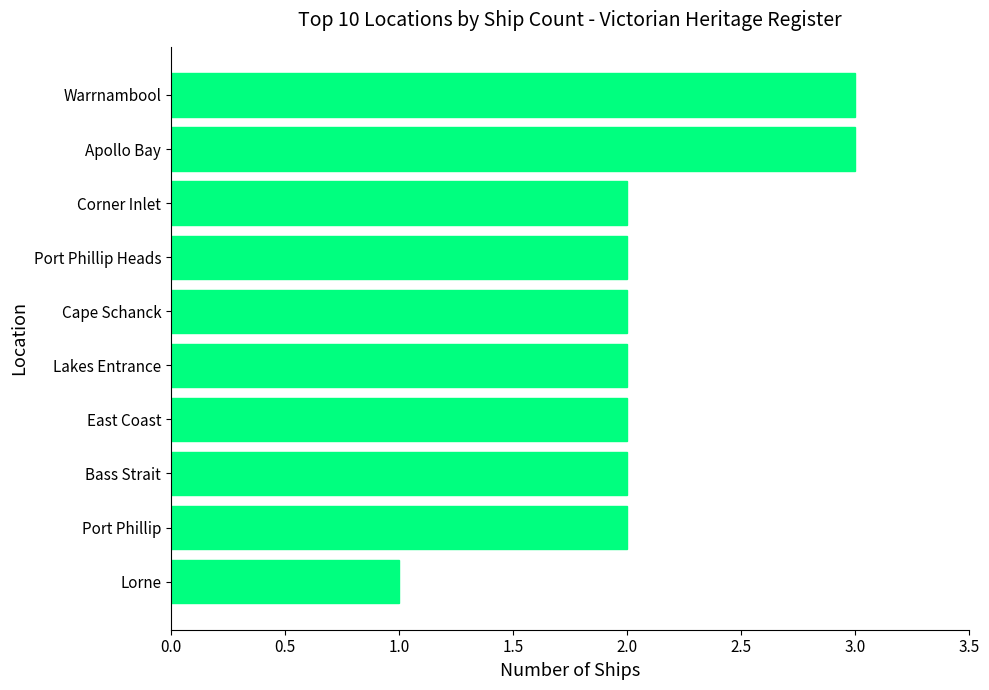

Between Port Phillip Heads and Warrnambool, which is larger?

Warrnambool